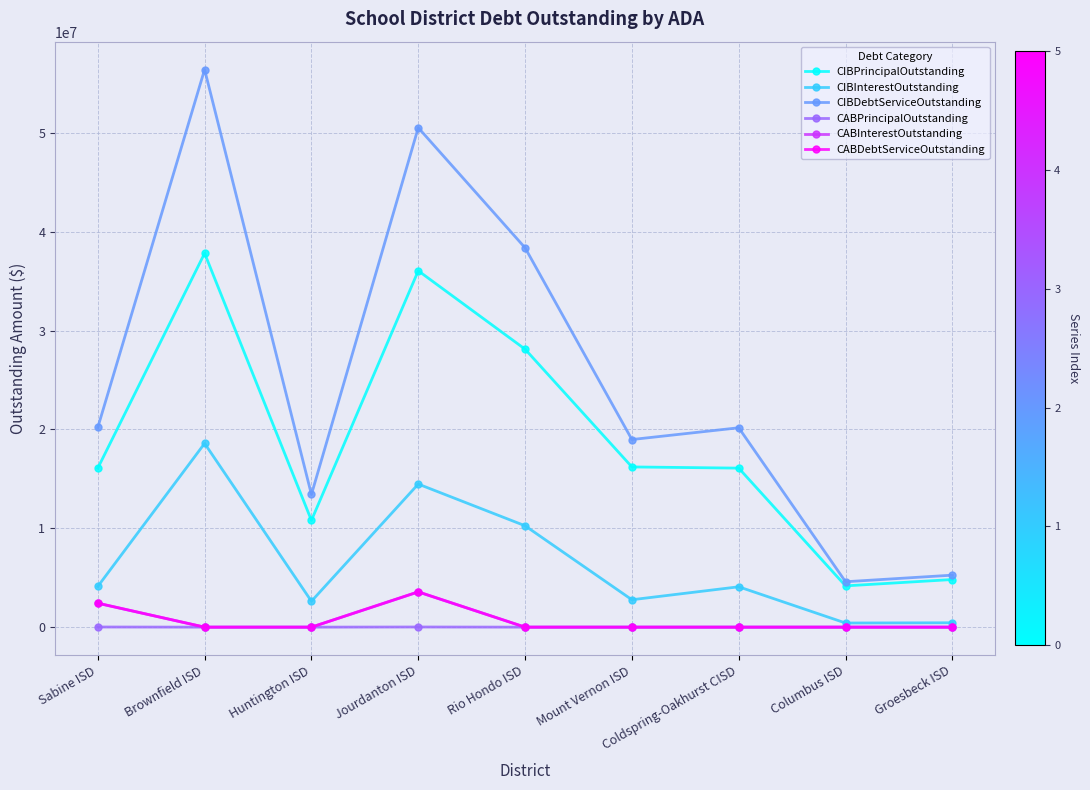

Which series has the largest total across all categories?

CIBDebtServiceOutstanding